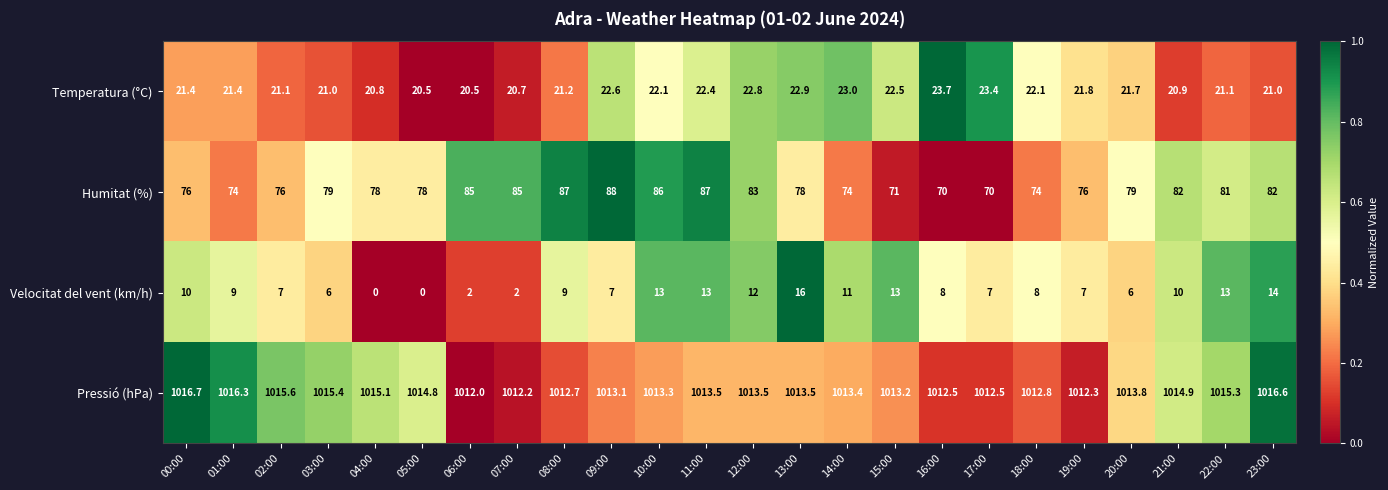

At which category is the sum across all series the highest?

11:00